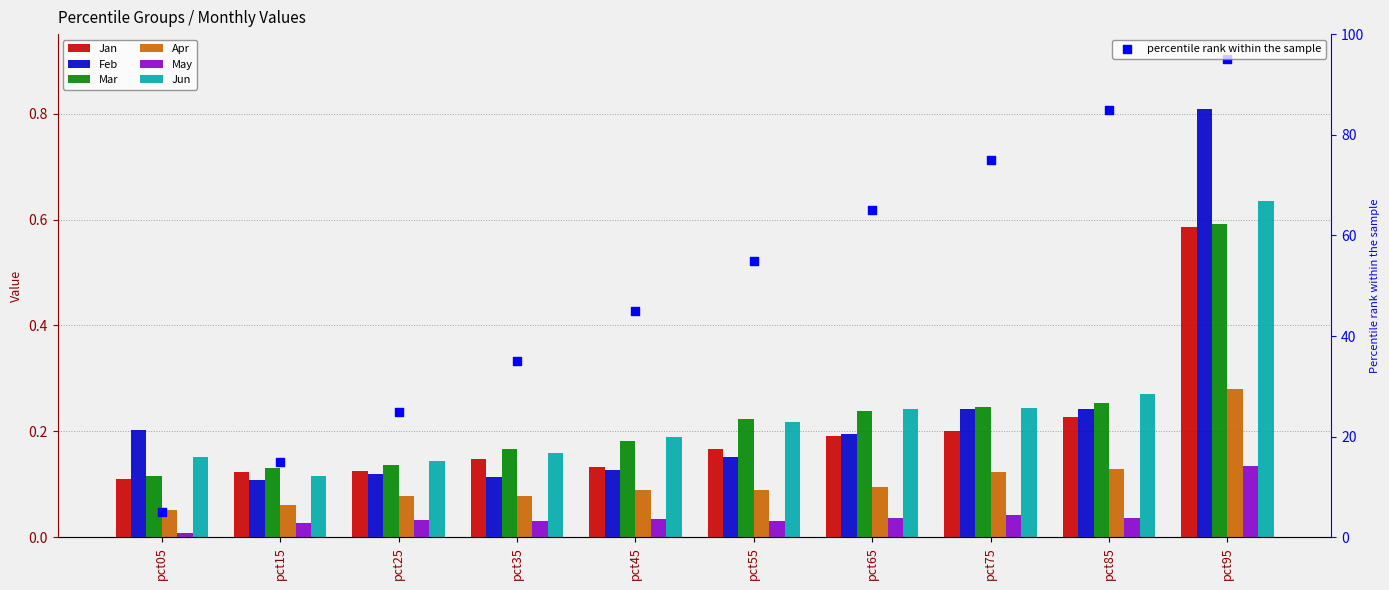

What is the total value across all series at pct65?

1.0